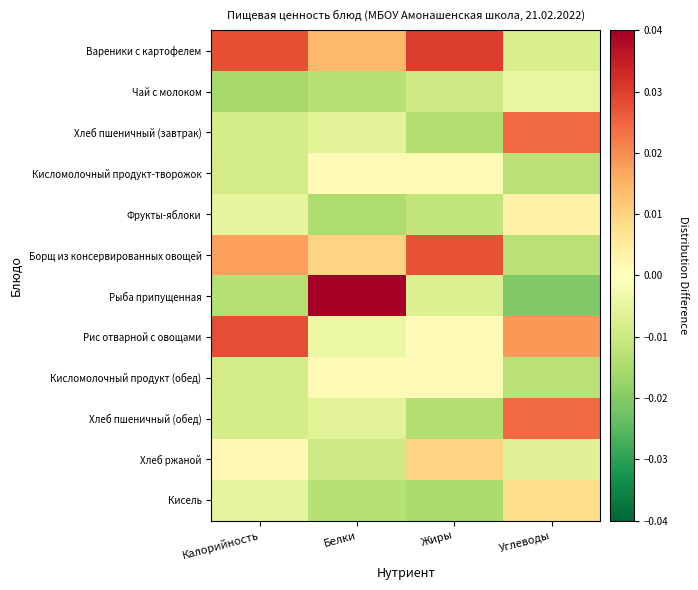

Which has a higher value, Углеводы or Жиры?

Жиры